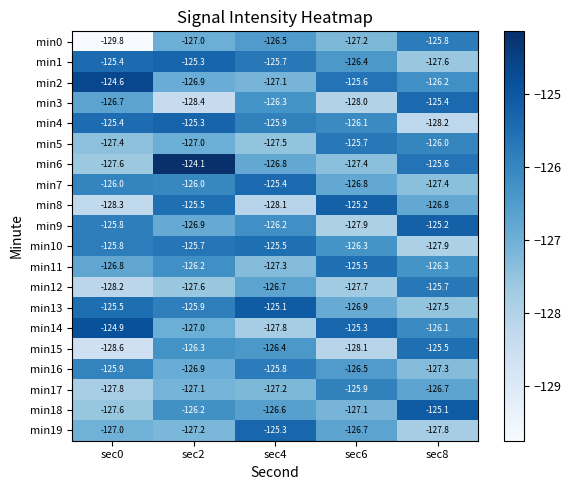

What is the total value across all series at sec2?

-2528.5